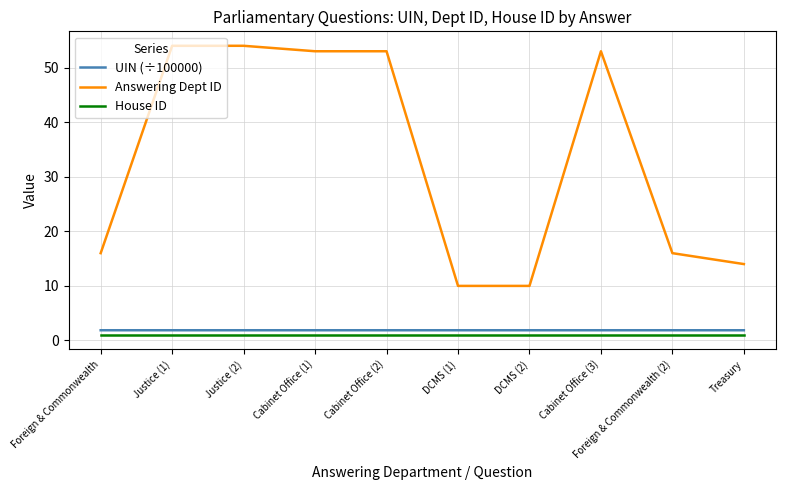

What is the maximum value for UIN (÷100000)?

1.9